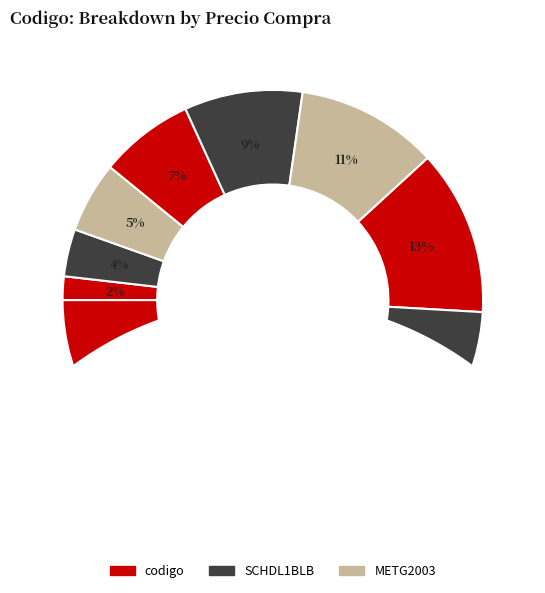

Is there a majority slice in this chart?

No